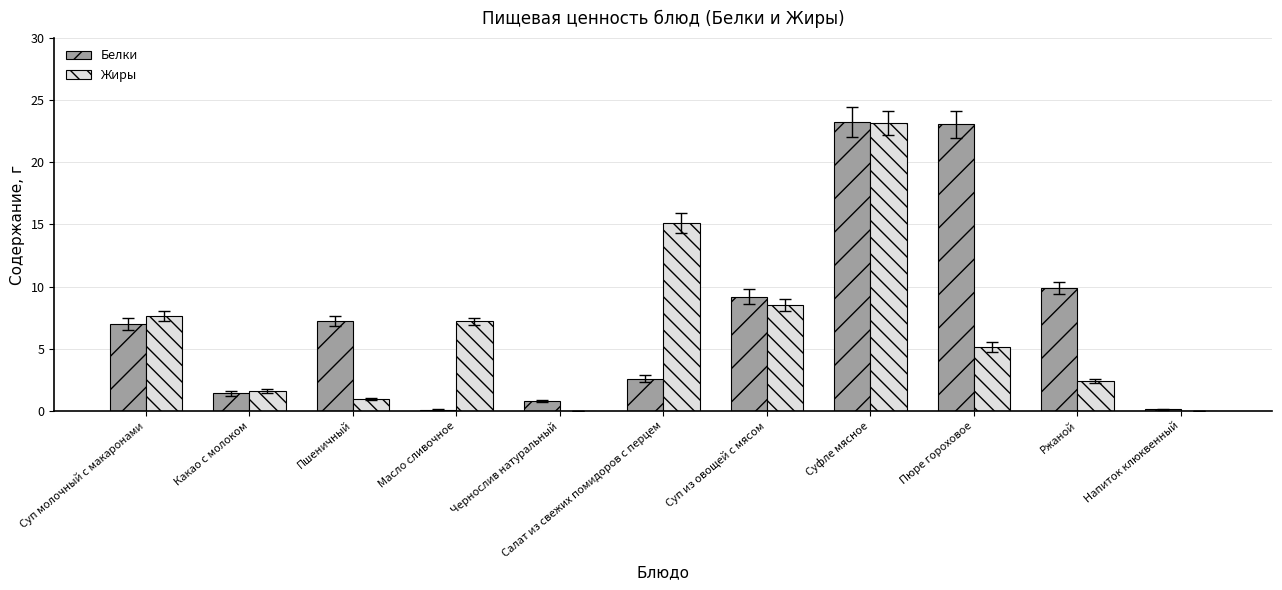

What is the sum of all Белки values?

84.5